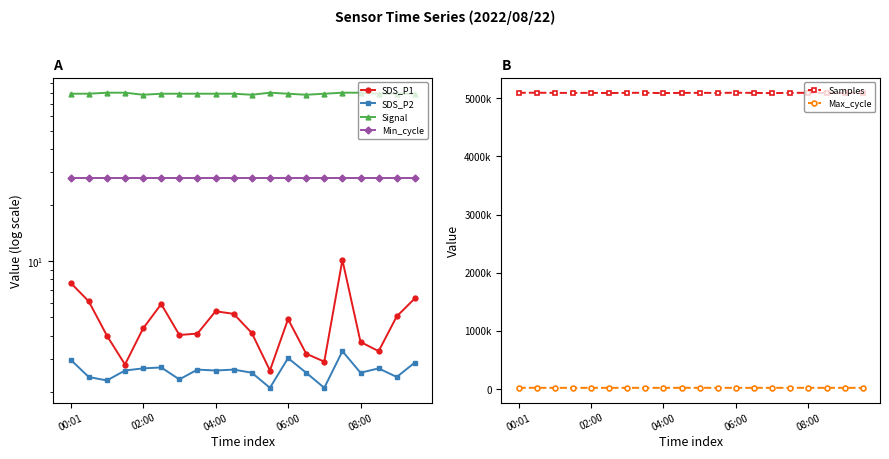

What is the difference between the Max_cycle values at 06:00 and 00:01?

124.0